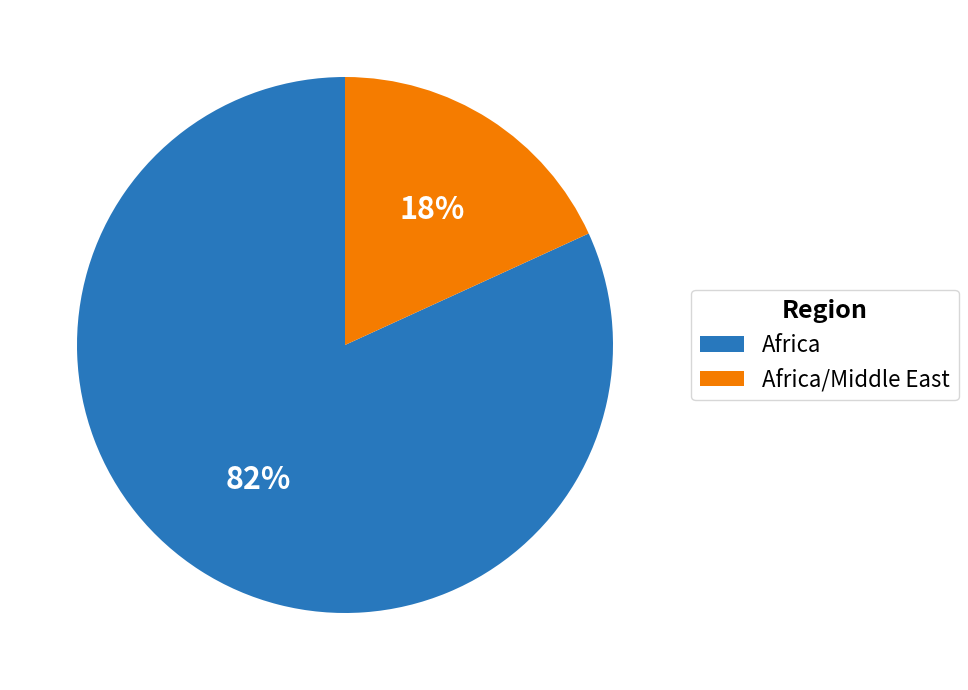

Which has a higher value, Africa/Middle East or Africa?

Africa